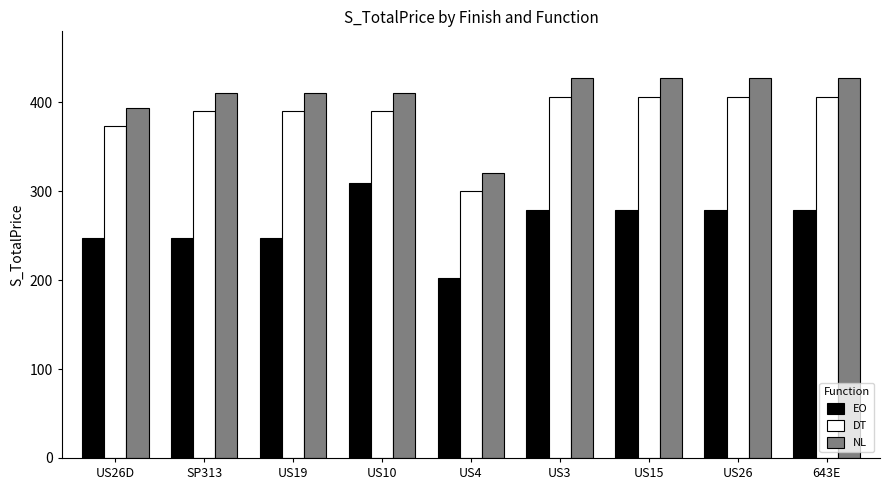

What are all the series names shown in the legend?

EO, DT, NL